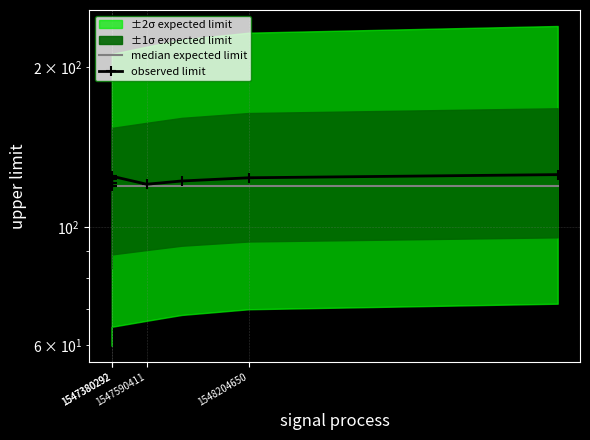

True or false: observed limit and median expected limit cross at least once.

False